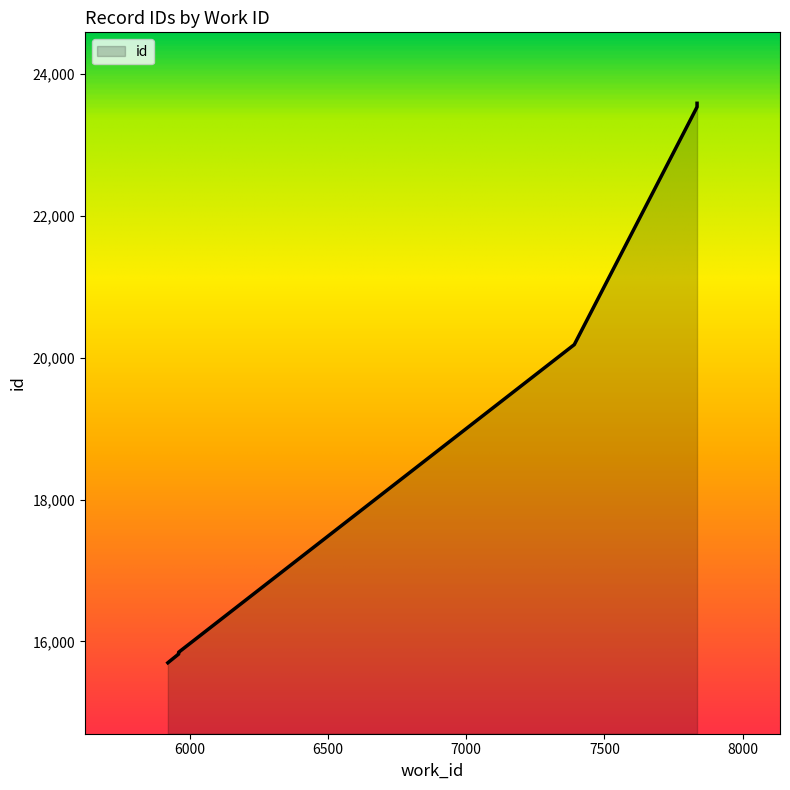

What is the value of the 8th point from the left?

23532